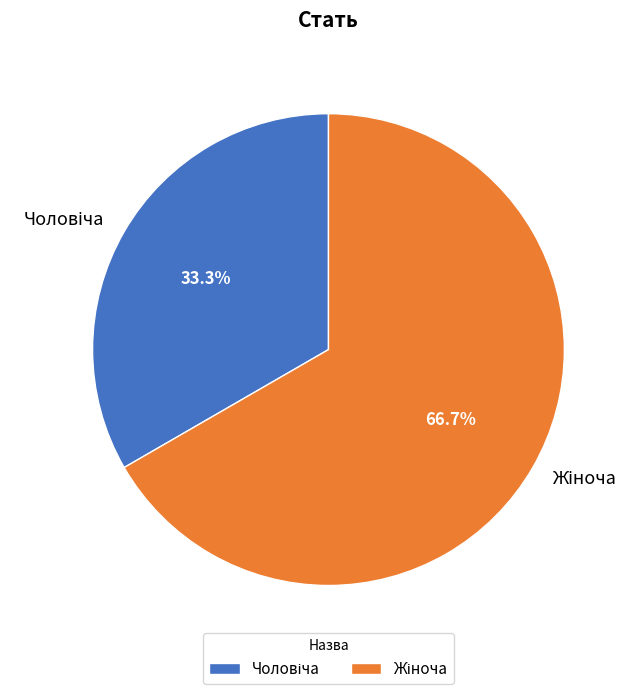

Does any single category account for the majority?

Yes